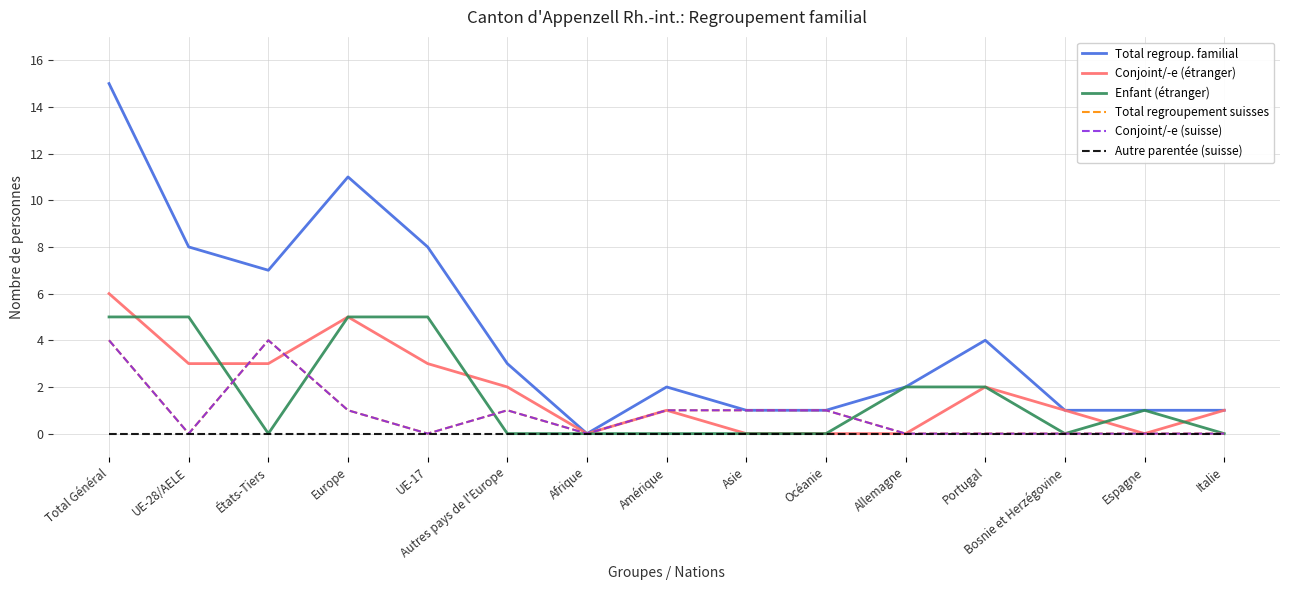

Is this an area chart (filled region under the line)?

No